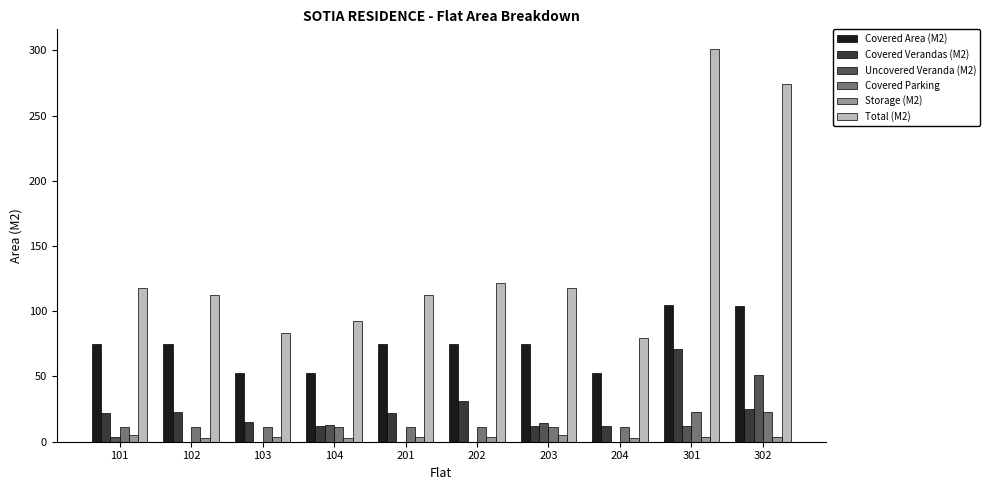

How many categories are shown in the chart?

10